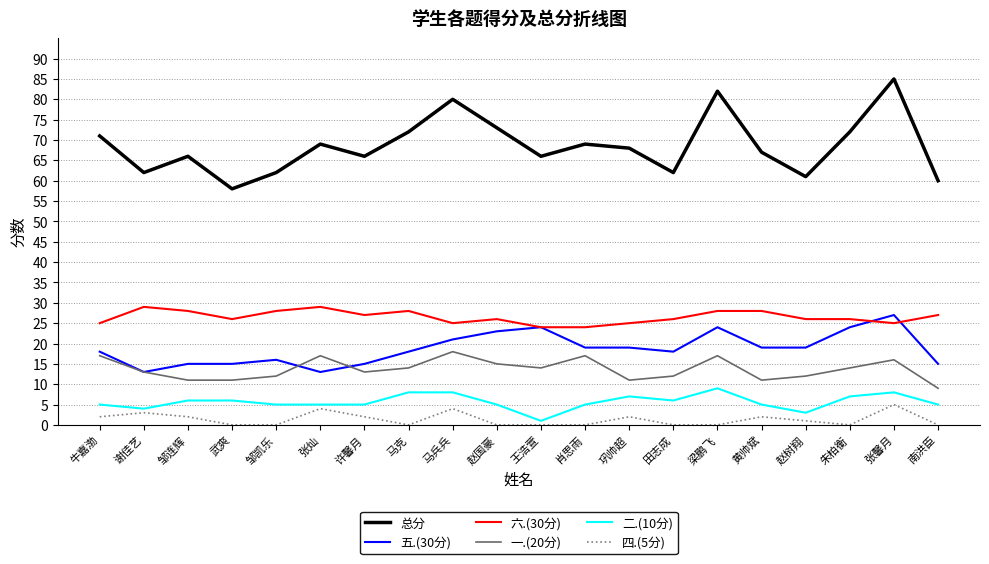

What is the total value across all series at 王浩萱?

129